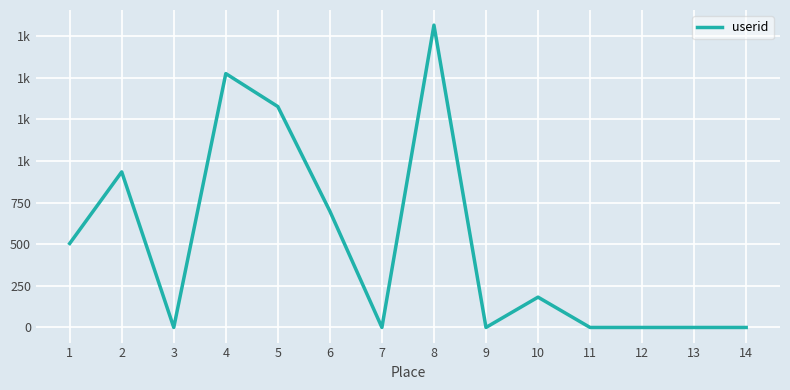

Reading left to right, transcribe all the data shown in this chart.

1=504	2=934	3=0	4=1524	5=1326	6=698	7=0	8=1815	9=0	10=182	11=0	12=0	13=0	14=0